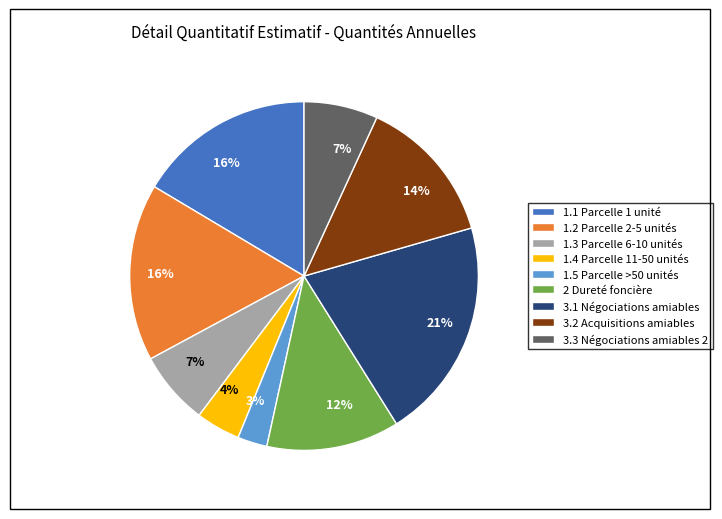

Does any single category account for the majority?

No